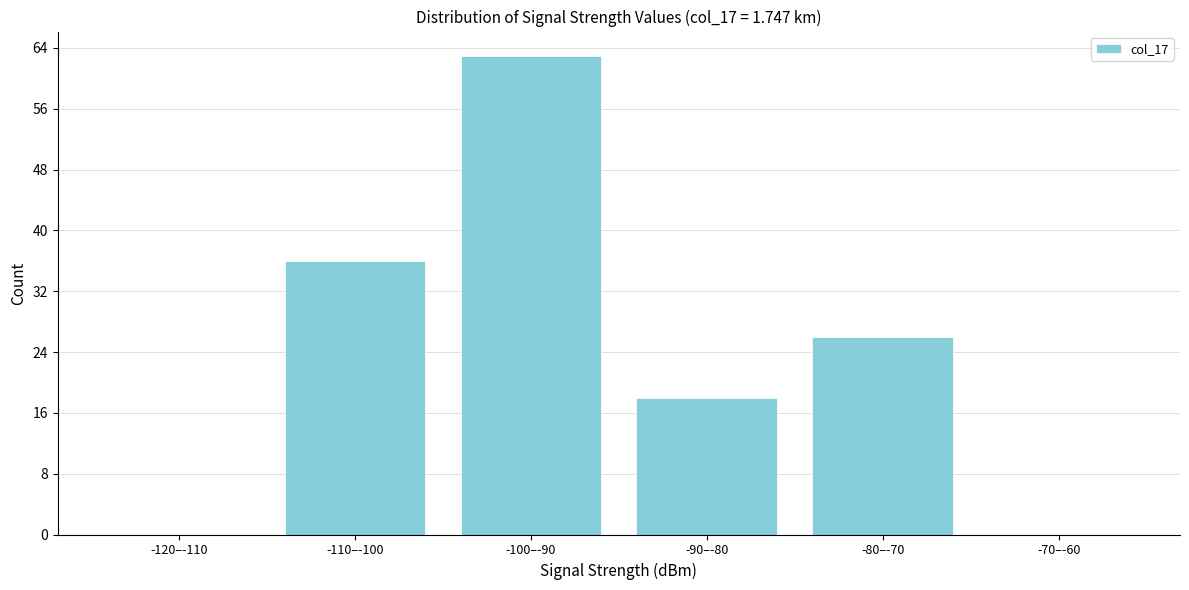

Reading left to right, what are all the values shown in this chart?

-120–-110=0	-110–-100=36	-100–-90=63	-90–-80=18	-80–-70=26	-70–-60=0